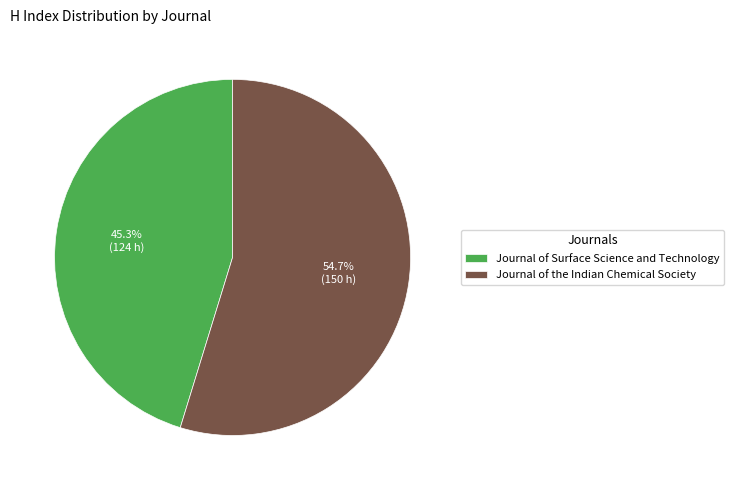

What is the smallest slice in the pie chart?

Journal of Surface Science and Technology